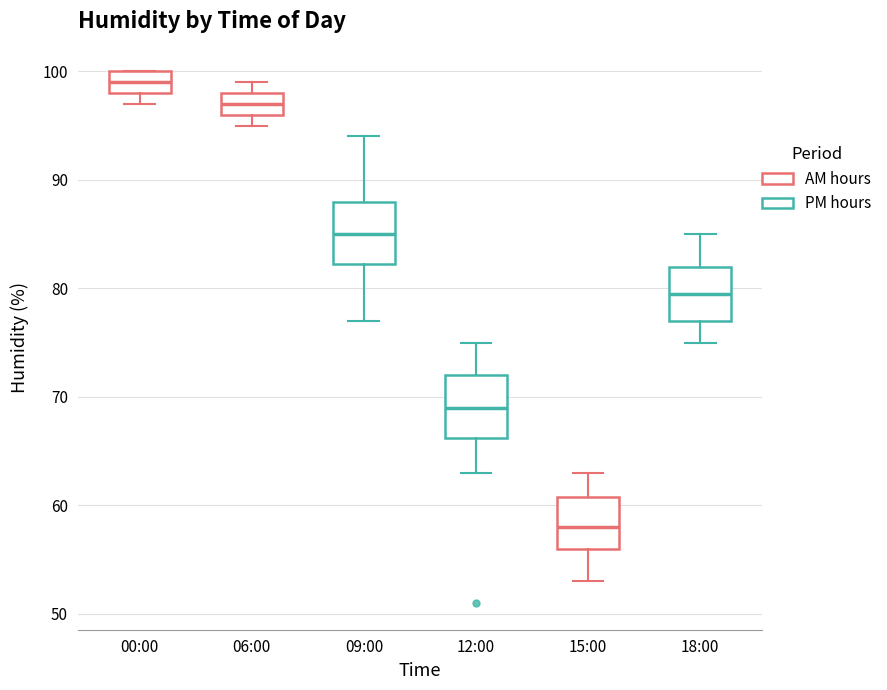

Where does the upper whisker of the box for 18:00 end on the y-axis? The values are not printed on the chart, so give them approximately, as read against the axis.

85